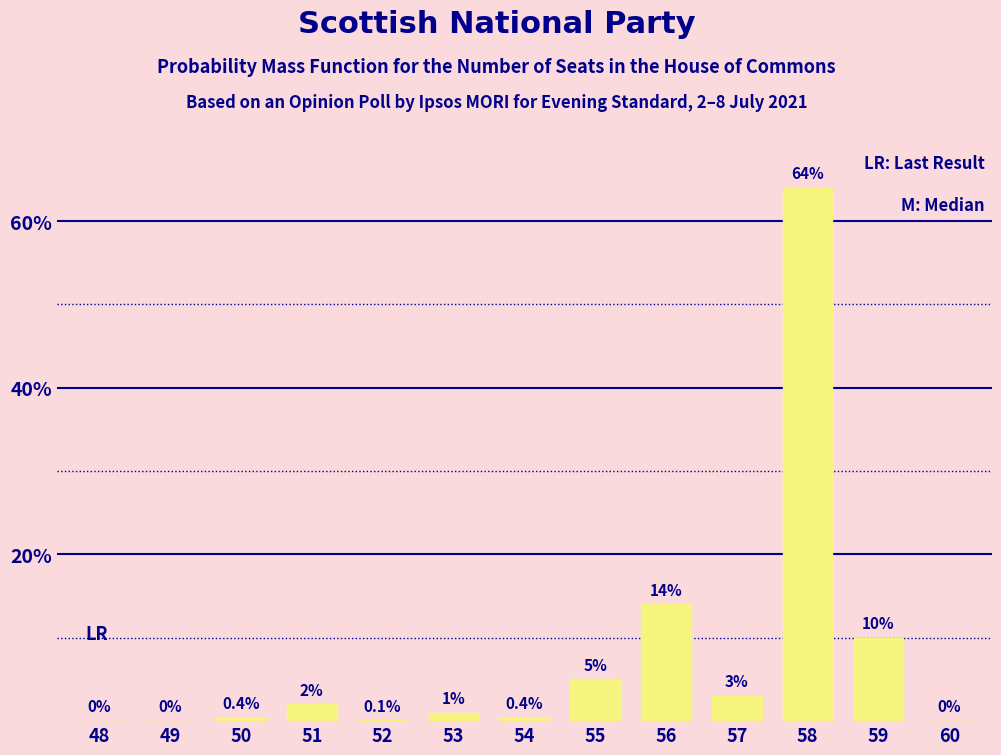

Reading left to right, list all the values displayed in this chart.

48=0.0	49=0.0	50=0.4	51=2.0	52=0.1	53=1.0	54=0.4	55=5.0	56=14.0	57=3.0	58=64.0	59=10.0	60=0.0